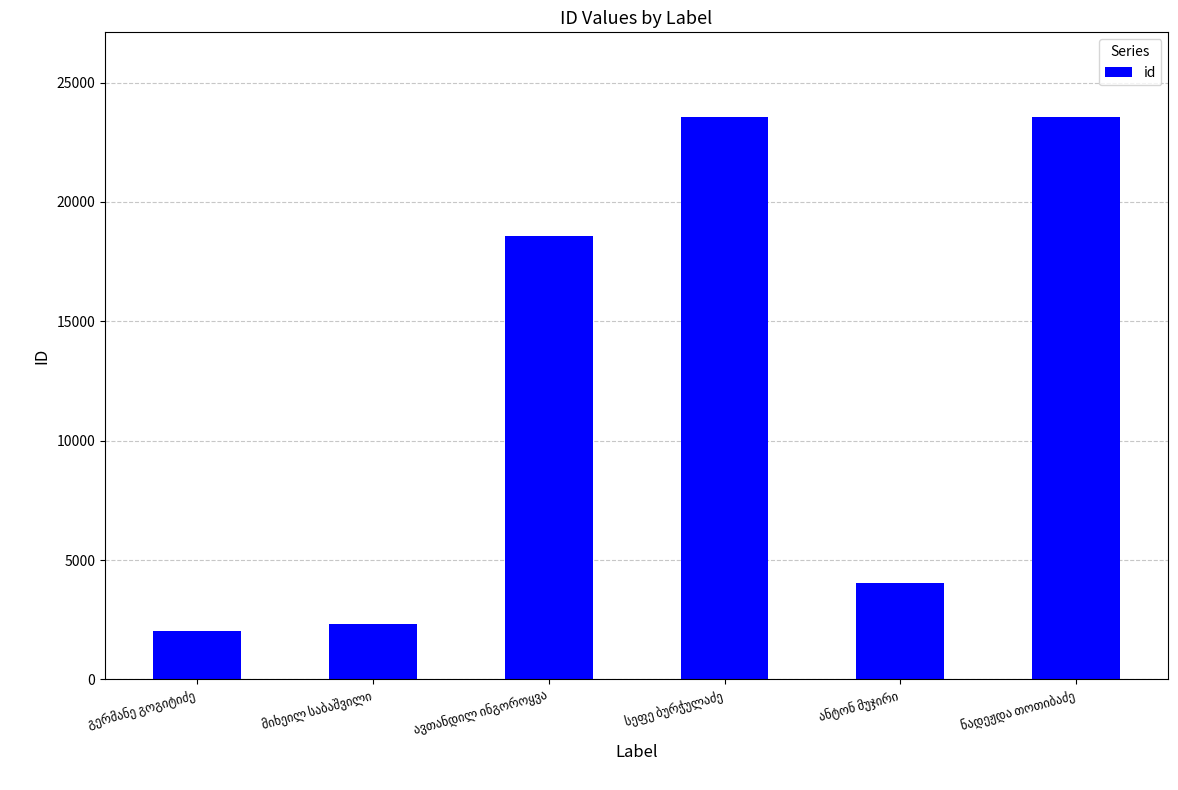

What is the value of the 3rd bar from the left?

18555